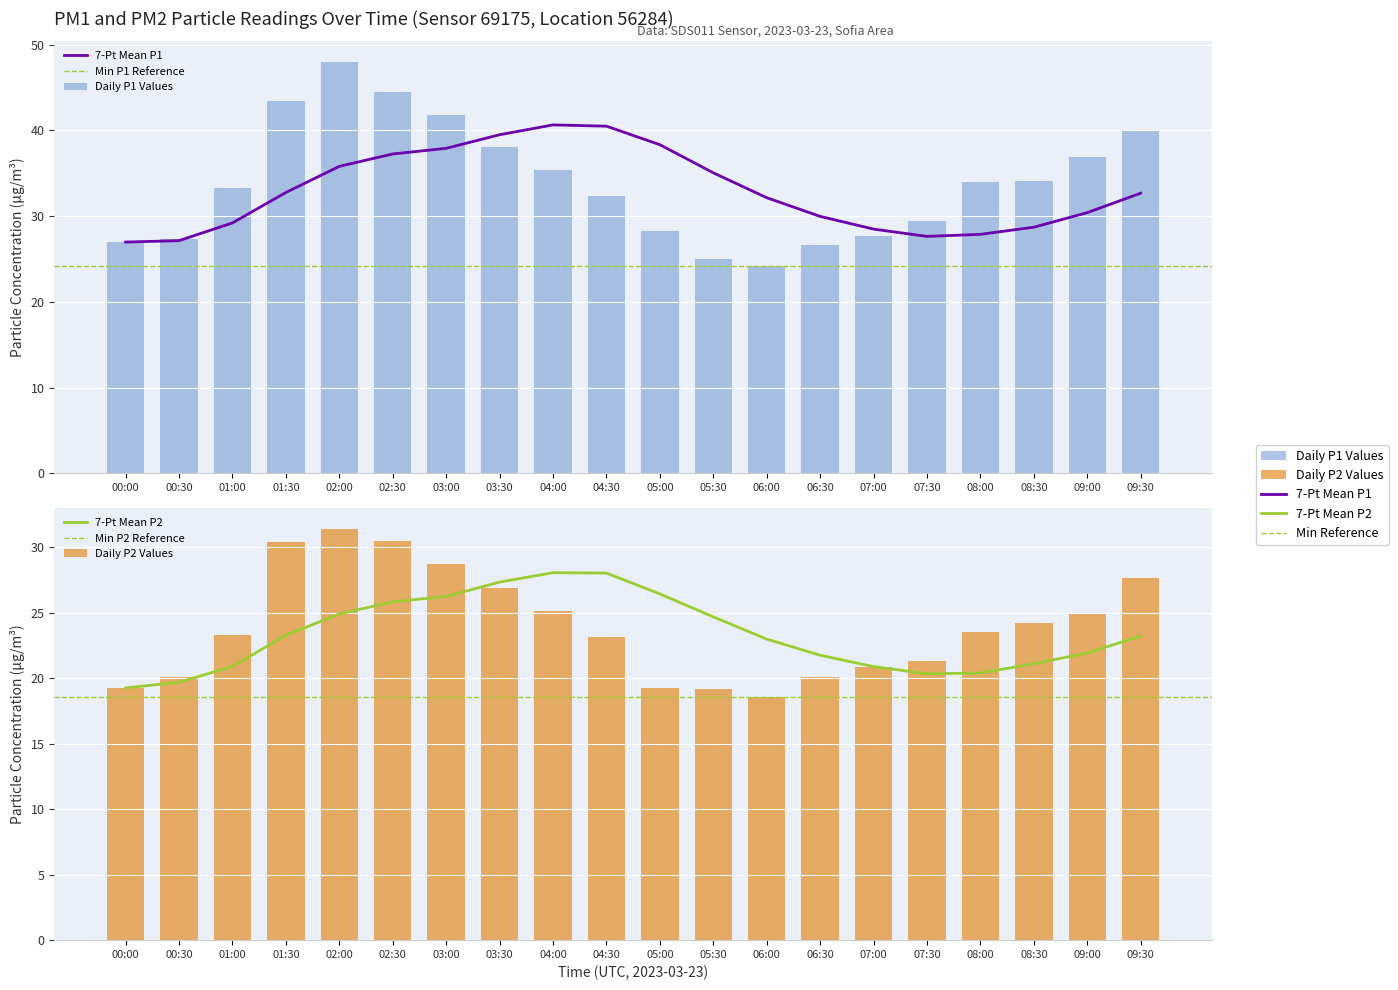

List the series in order of their peak value, highest first.

P1, P2